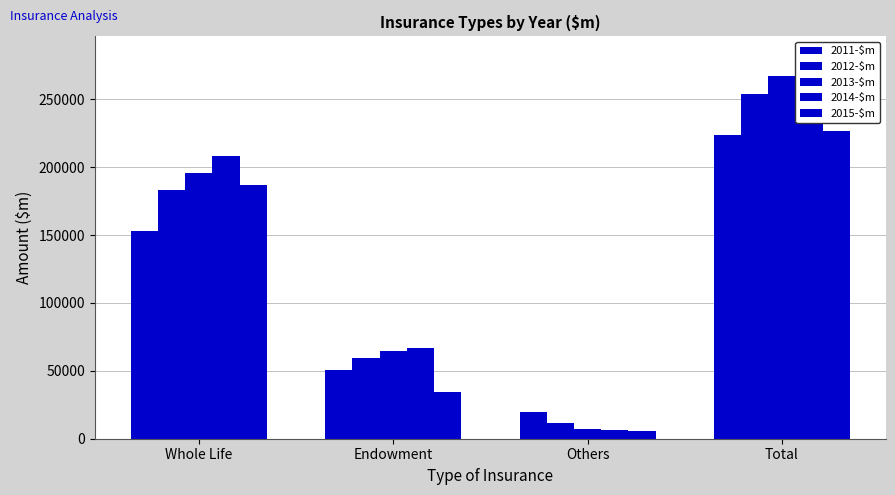

How many values in the 2013-$m series exceed 195558?

2